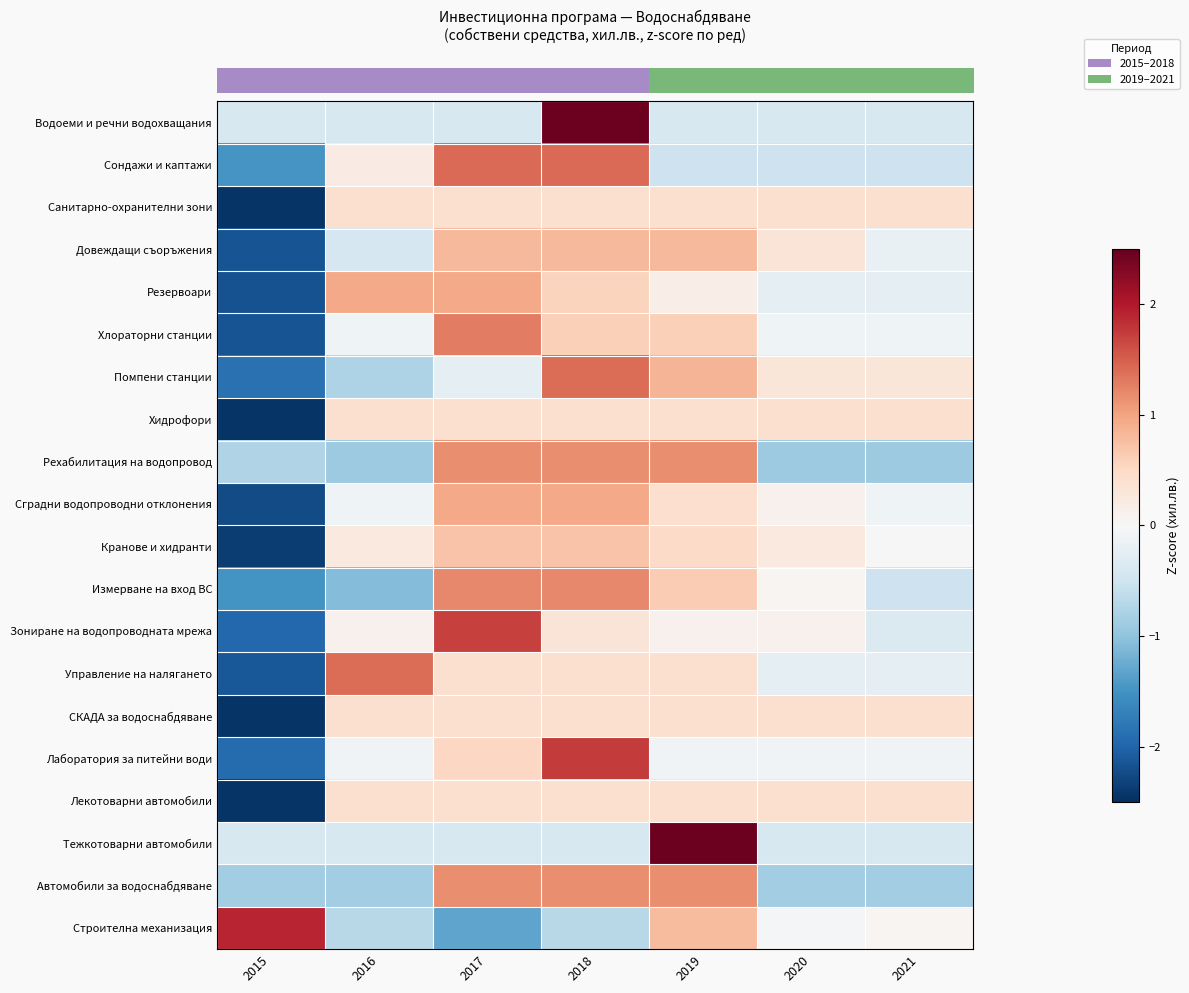

At which category does the chart reach its peak across all series?

2018